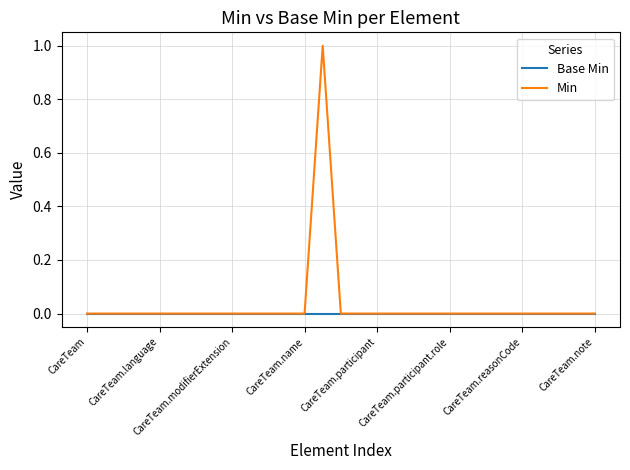

List the series in order of their peak value, lowest first.

Base Min, Min